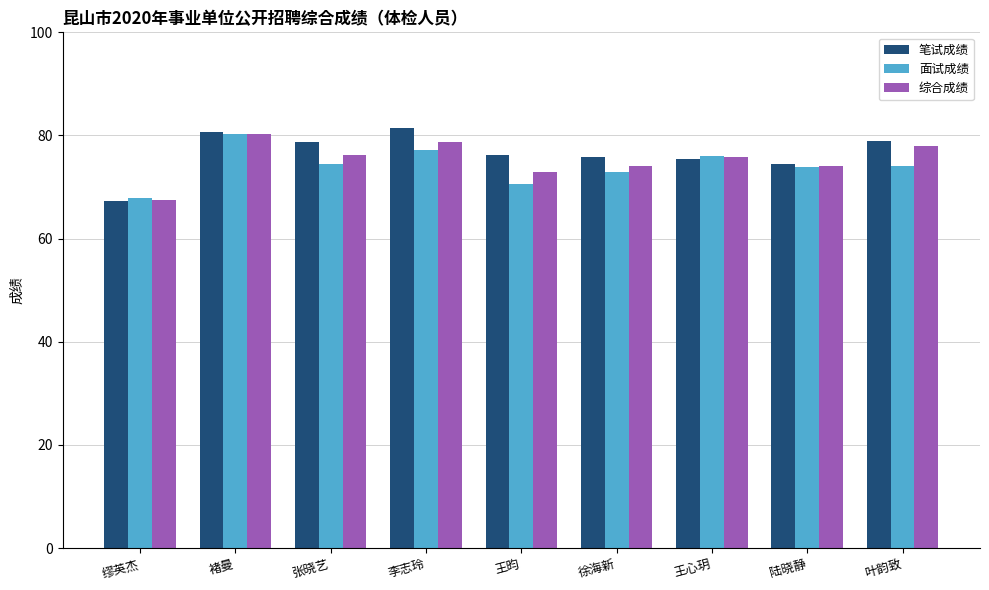

Which category has the lowest value across all series?

缪英杰